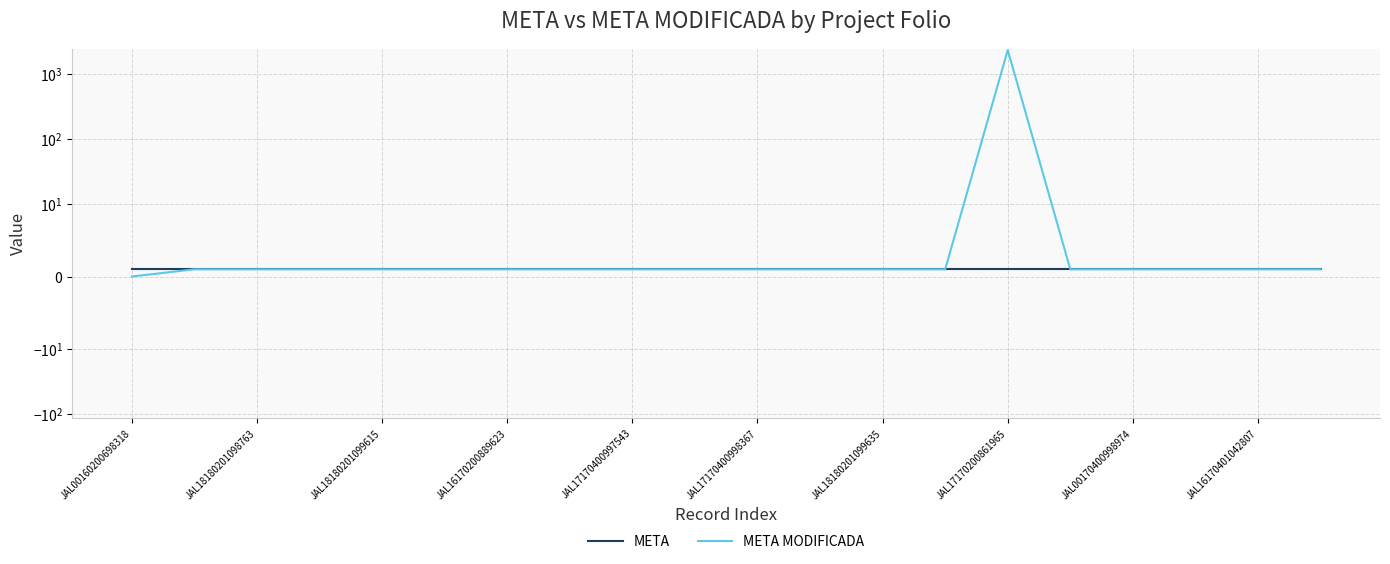

What is the highest value of the META MODIFICADA series?

2363